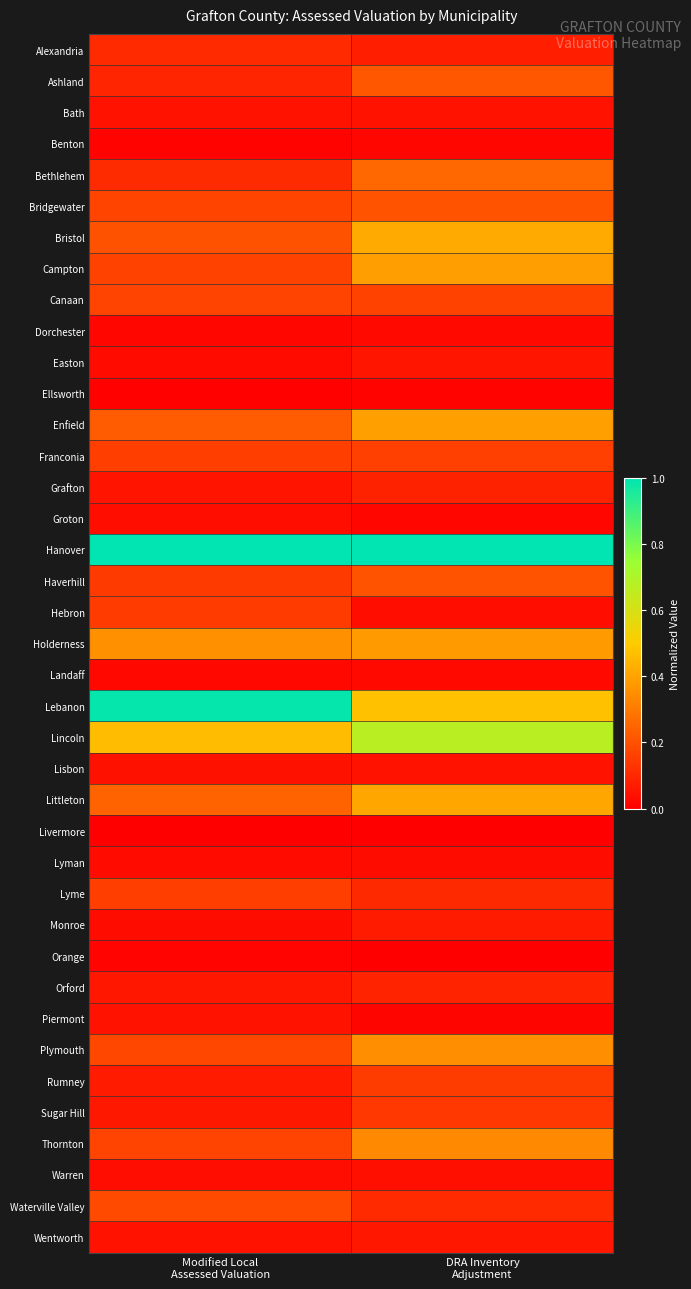

Between Modified Local
Assessed Valuation and DRA Inventory
Adjustment, which is larger?

Modified Local
Assessed Valuation